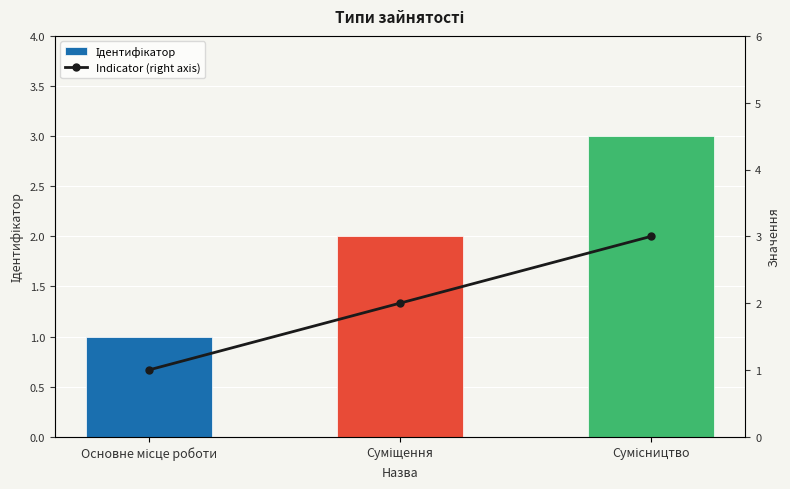

True or false: Ідентифікатор has a value of 2 at Суміщення.

True